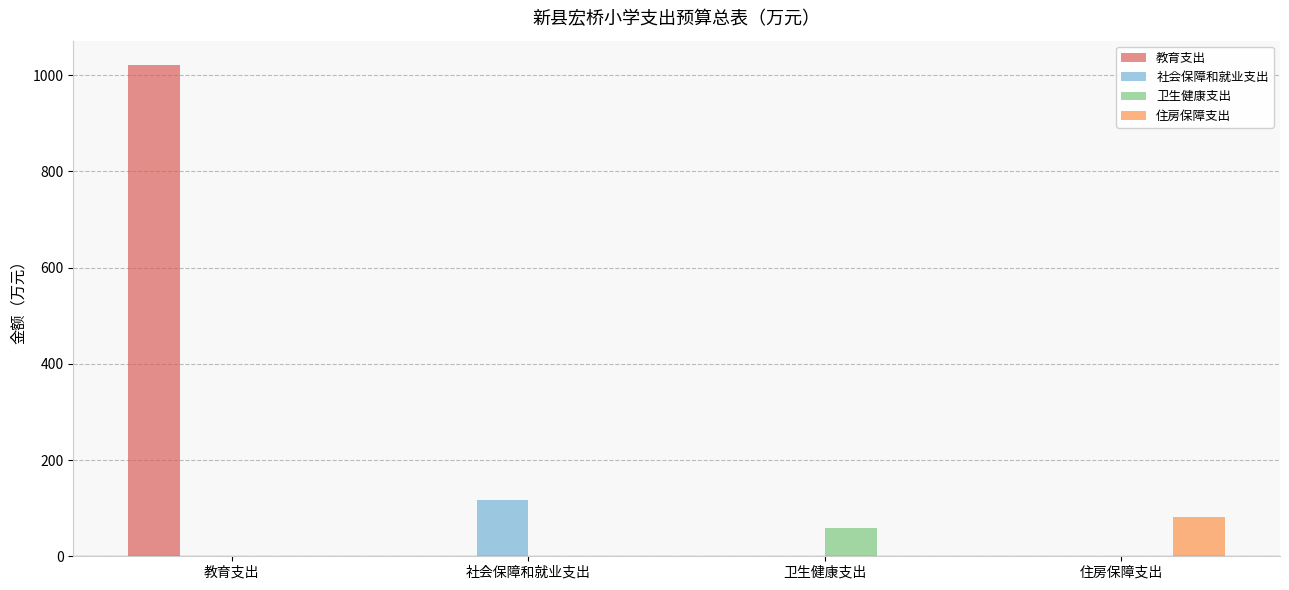

What is the maximum value shown in the chart?

1020.5